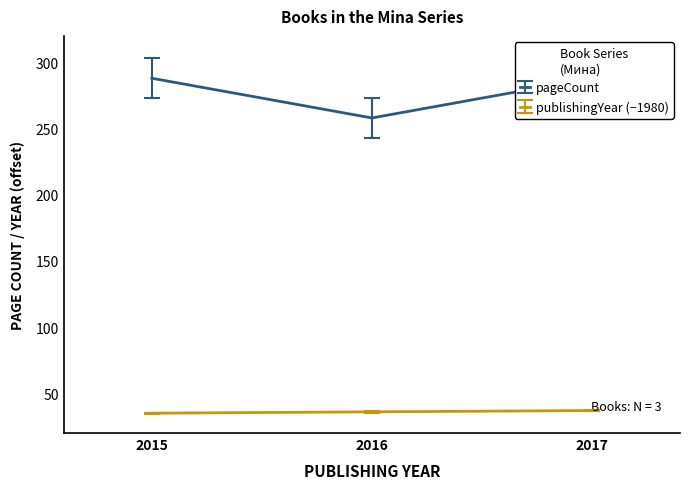

What is the value of the 3rd point from the left?

288